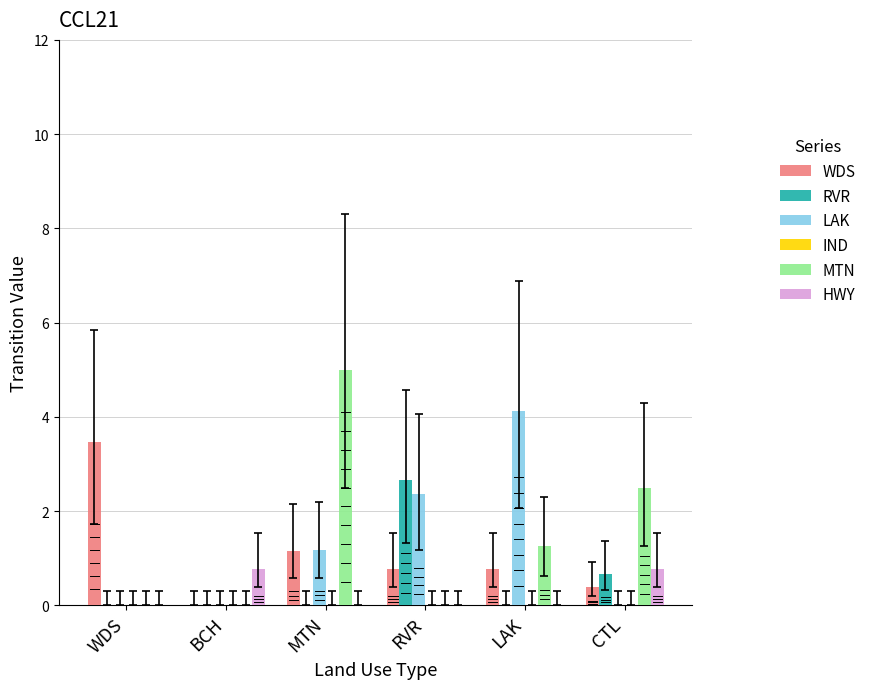

What is the total value across all series at LAK?

6.1